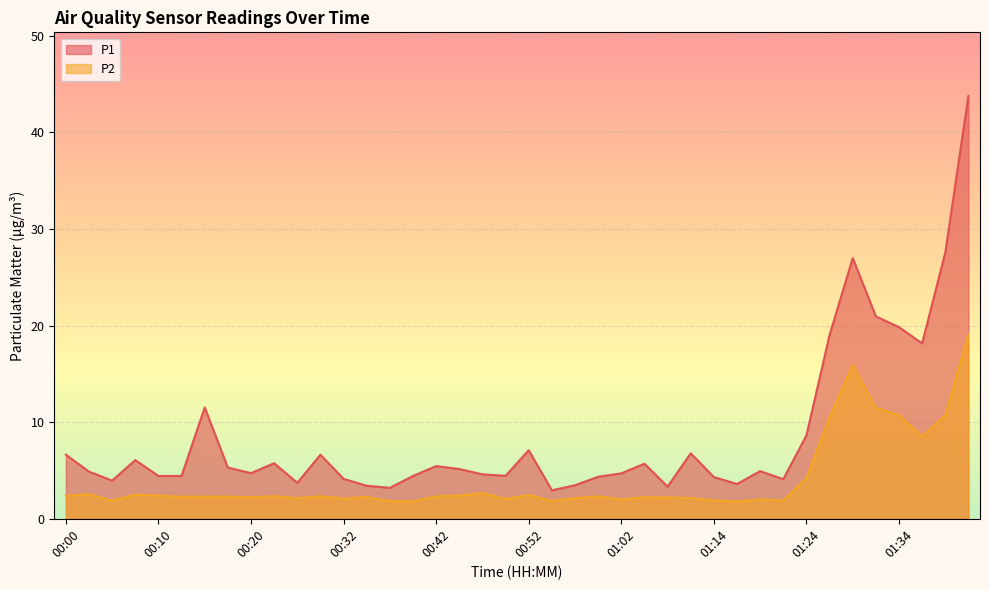

True or false: P1 and P2 cross at least once.

False